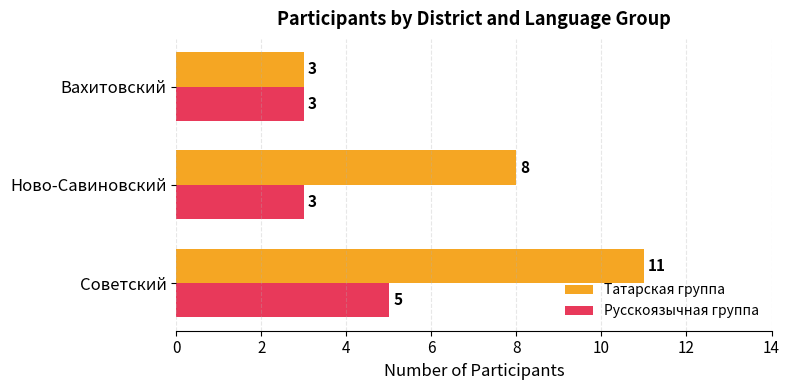

List the series in order of their overall mean, highest first.

Татарская группа, Русскоязычная группа